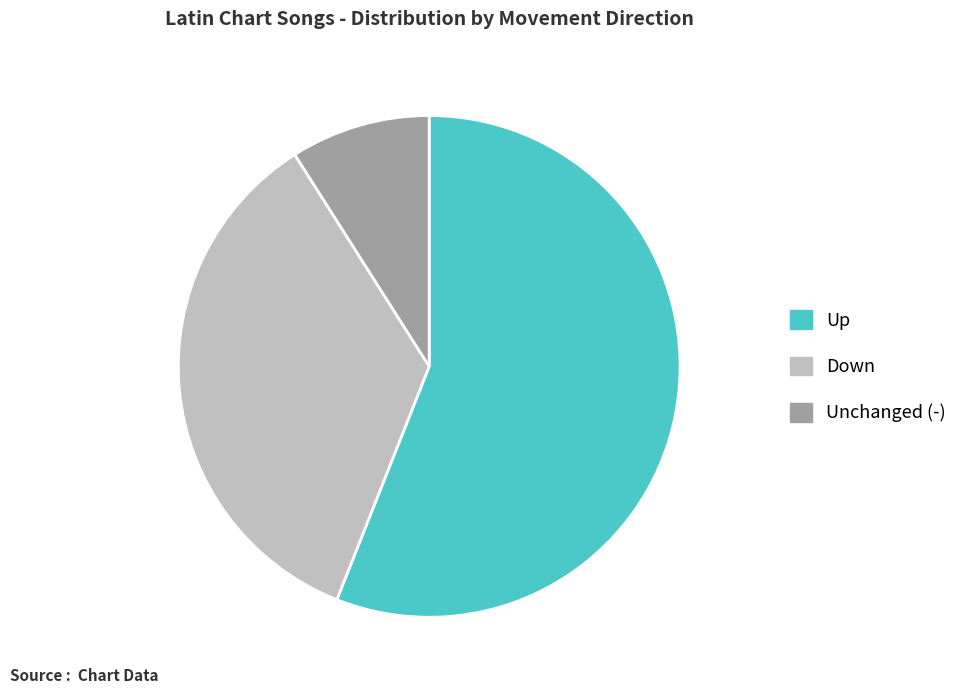

Does any single category account for the majority?

Yes